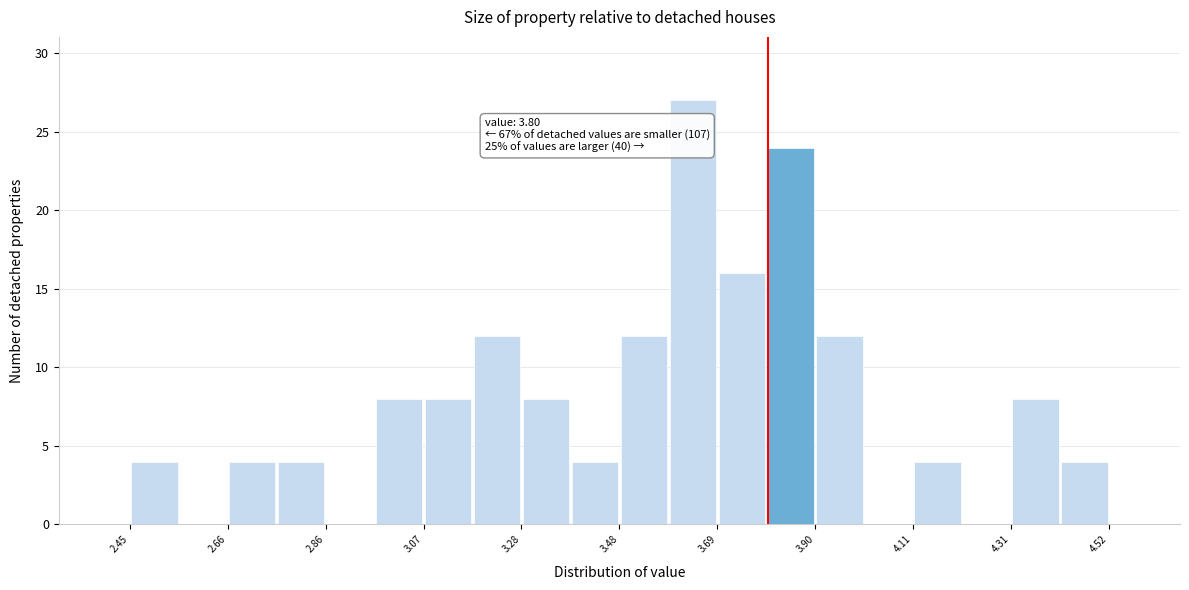

Read against the x-axis, roughly where is the centre of the tallest bar?

3.65